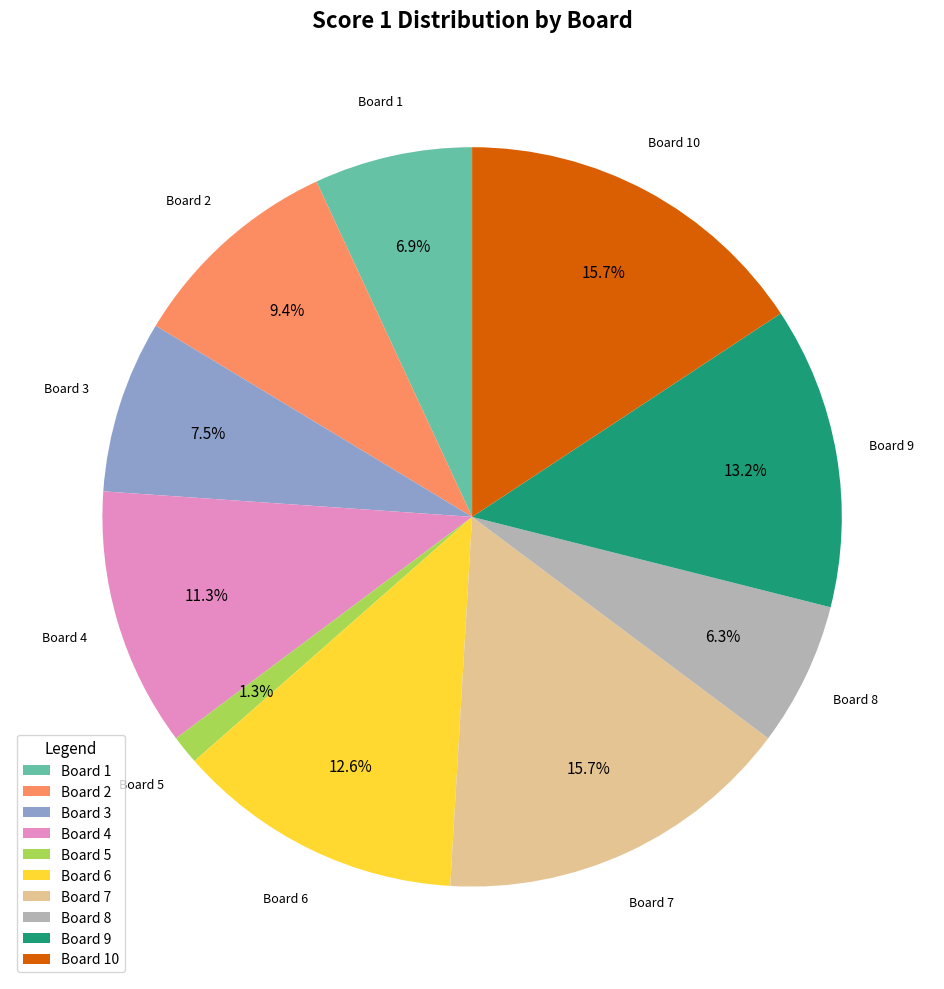

Is there a majority slice in this chart?

No